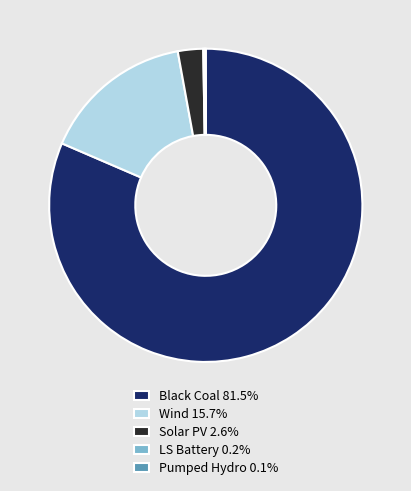

Do Black Coal 81.5% and Wind 15.7% together represent more than half of the pie?

Yes